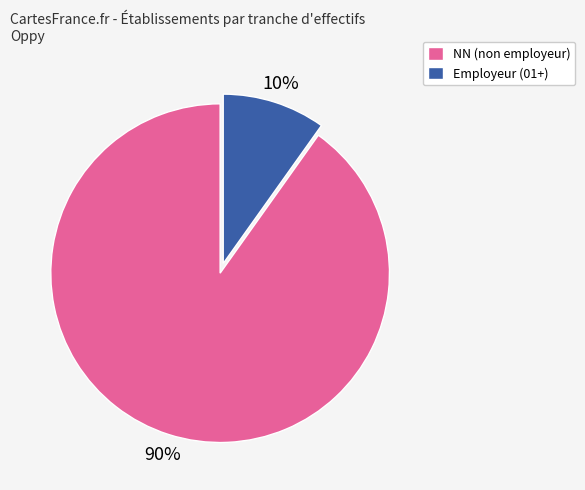

The Employeur (01+) slice represents 3% of the pie. True or false?

False